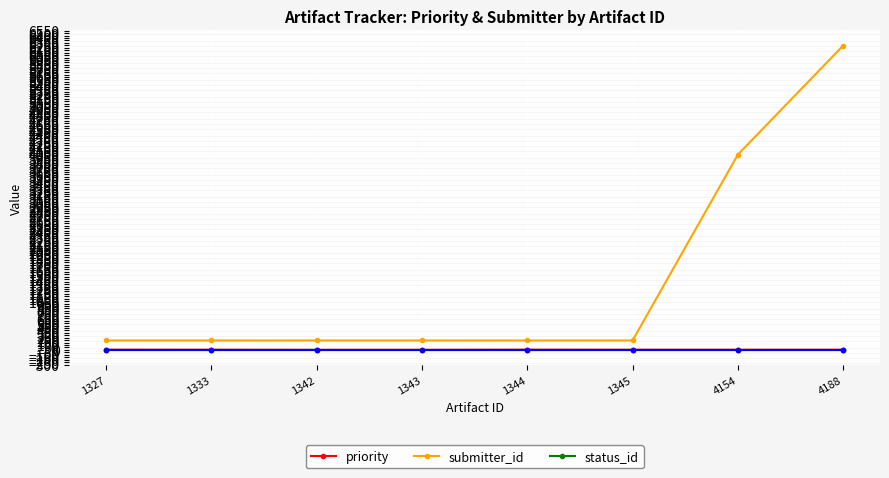

True or false: status_id and submitter_id intersect in this chart.

False